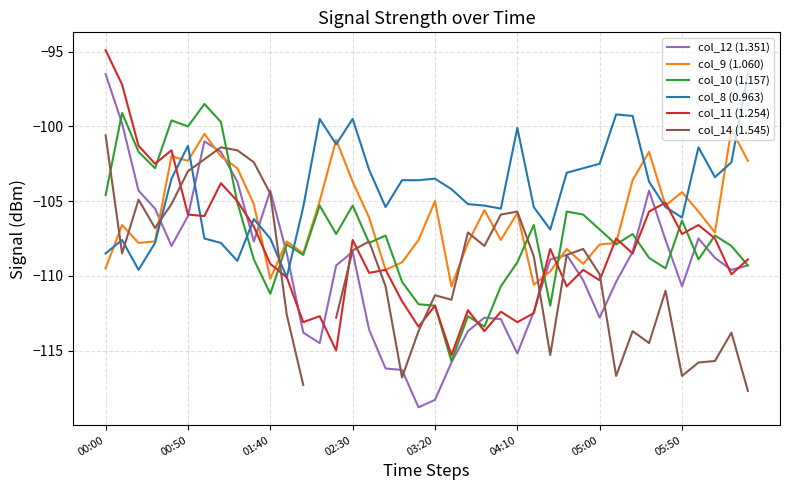

What is the value of the col_9 (1.060) point at the 26th from the left?

-105.8